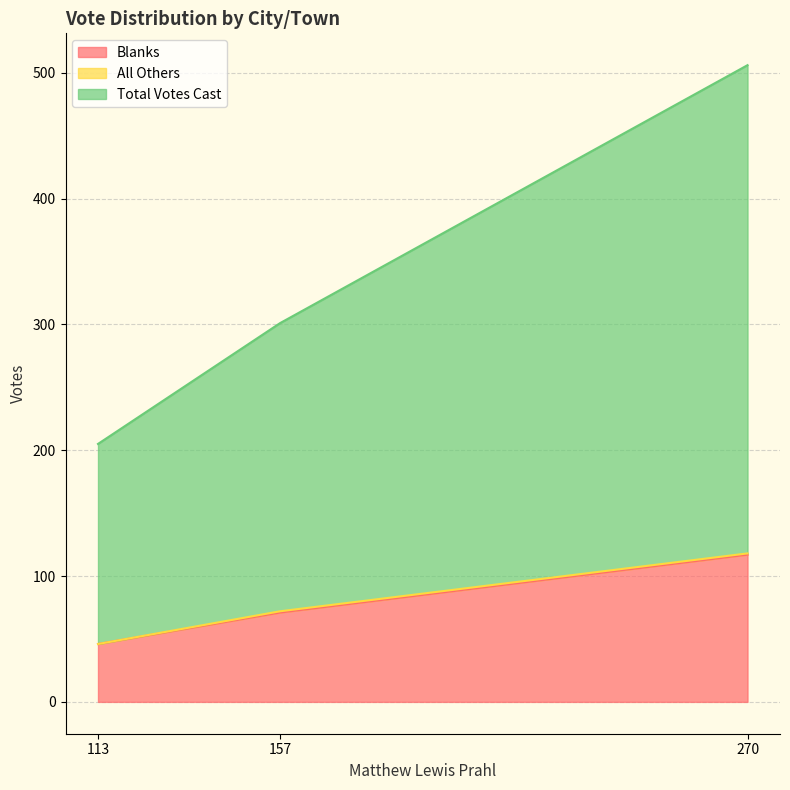

What is the lowest value of the Blanks series?

46